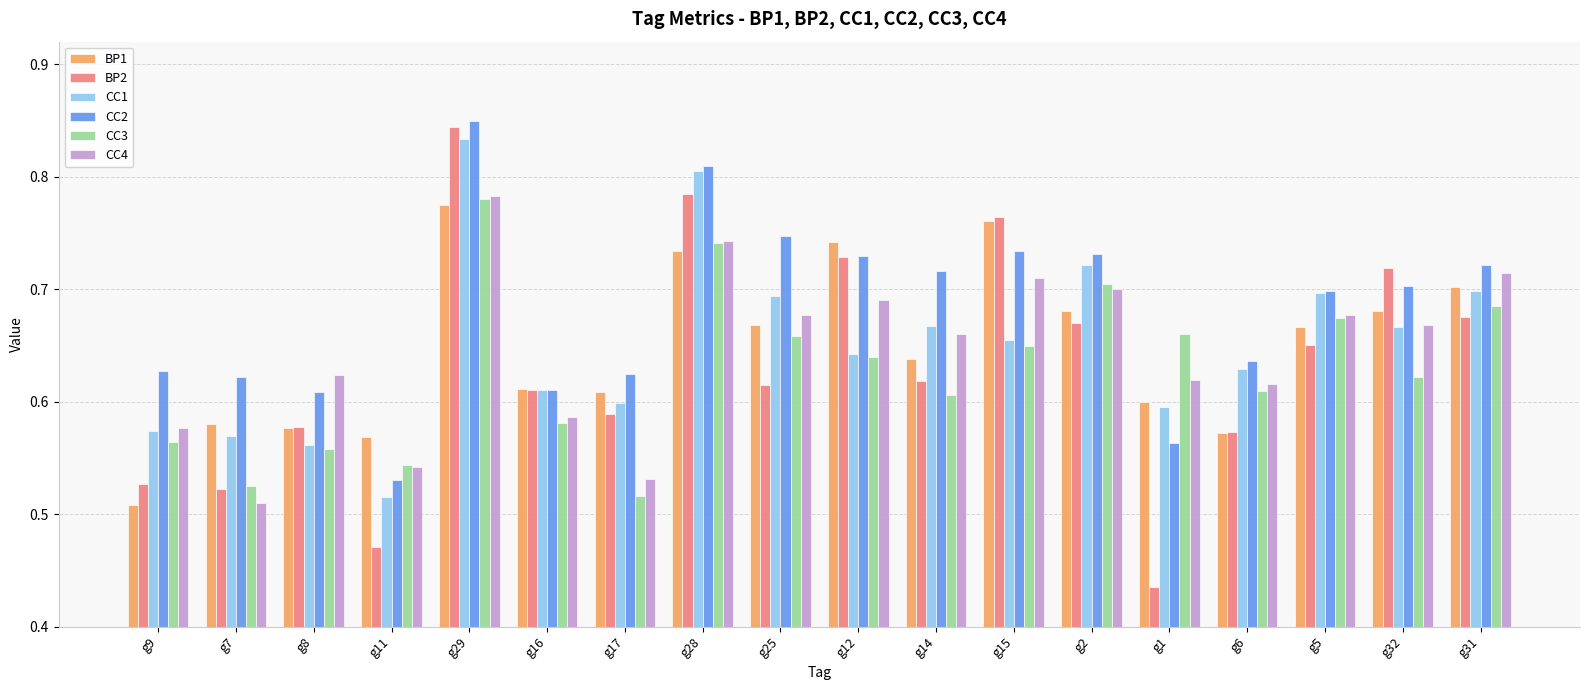

What is the difference between the maximum and second lowest values in the CC2 series?

0.3